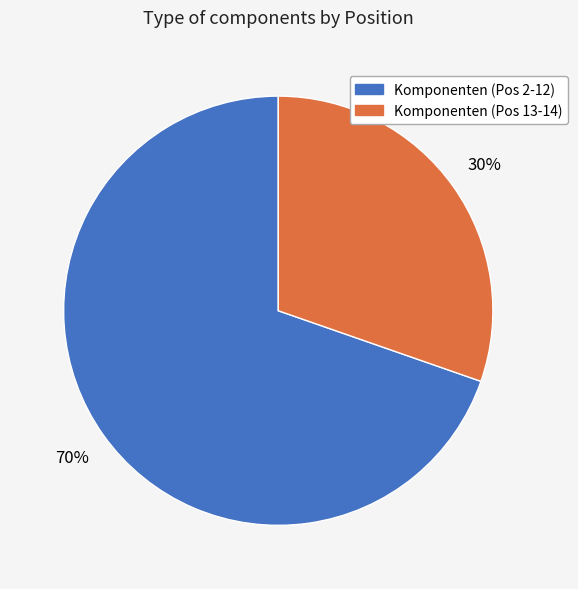

To the nearest percent, what is the average slice percentage?

50%